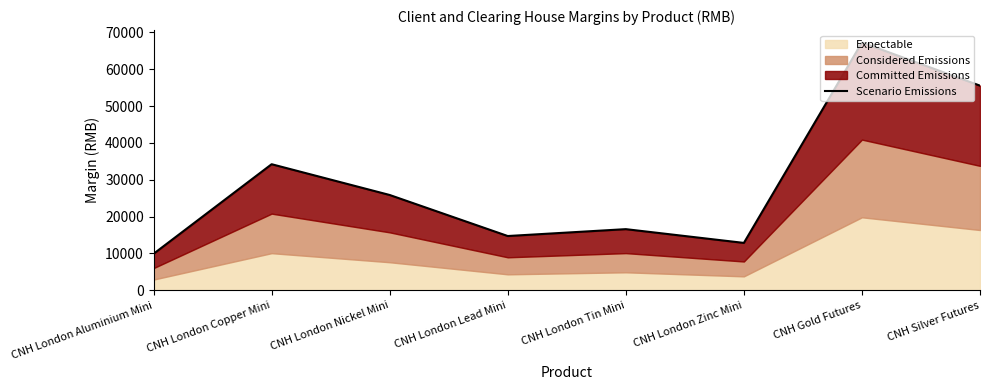

Which has a higher value, CNH London Zinc Mini or CNH London Nickel Mini?

CNH London Nickel Mini